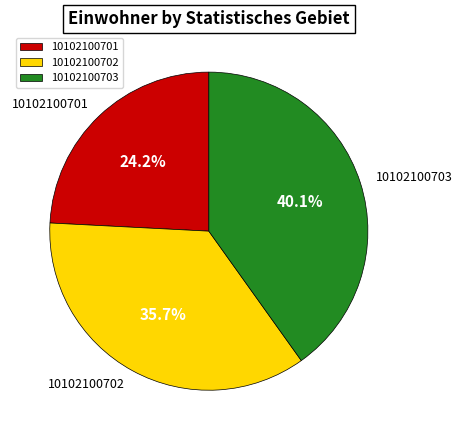

Which has a higher value, 10102100703 or 10102100702?

10102100703